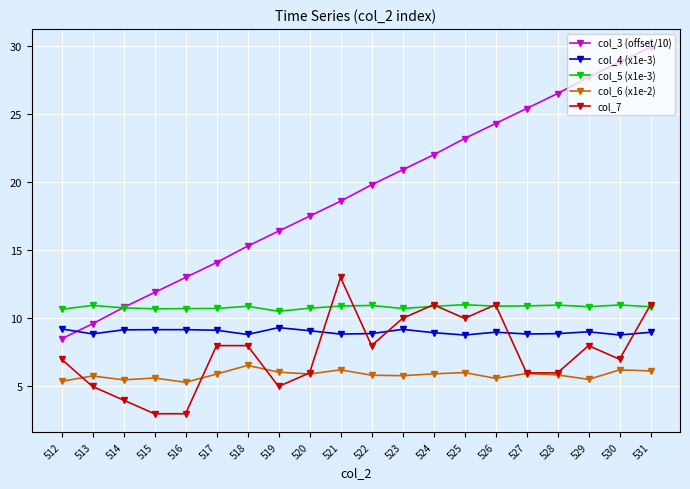

What is the maximum value for col_3 (offset/10)?

29.9